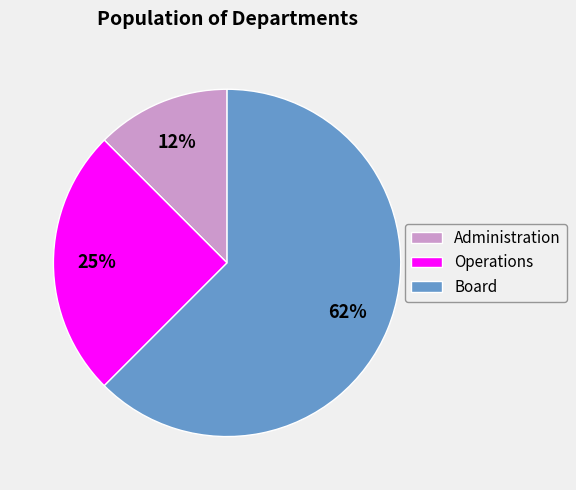

Is Administration the majority of the pie?

No